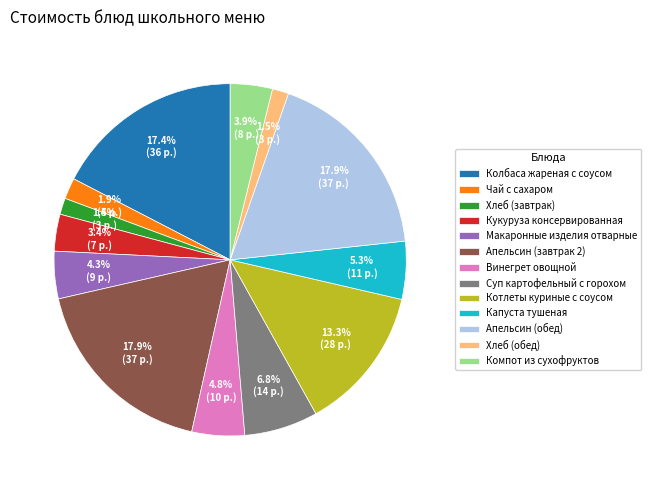

What portion of the pie excludes Хлеб (обед)?

98.5%